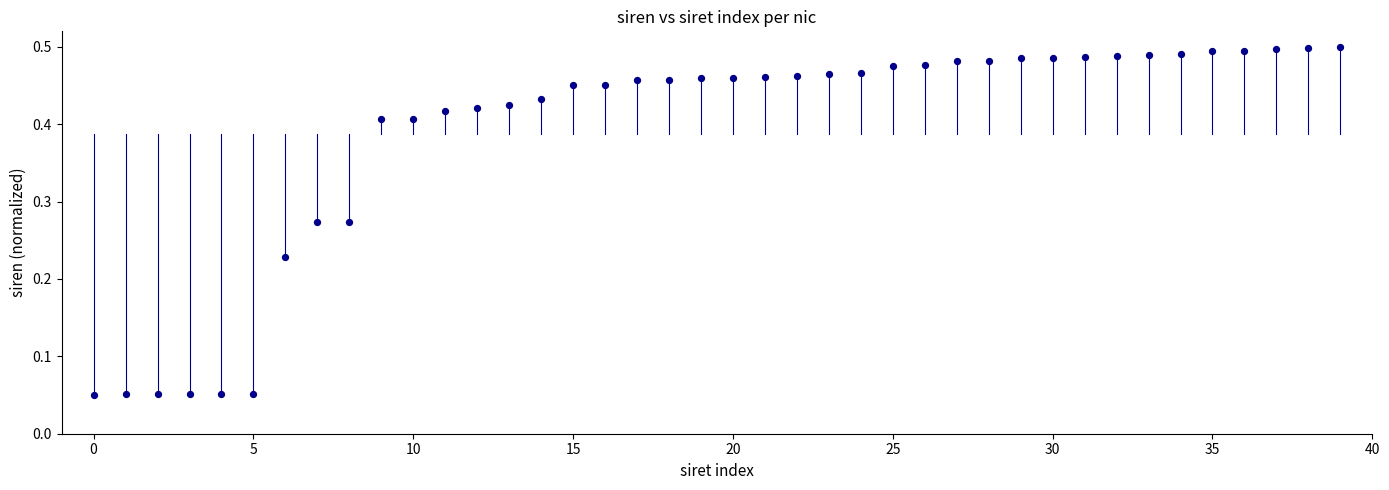

Count the number of points in this scatter plot.

40